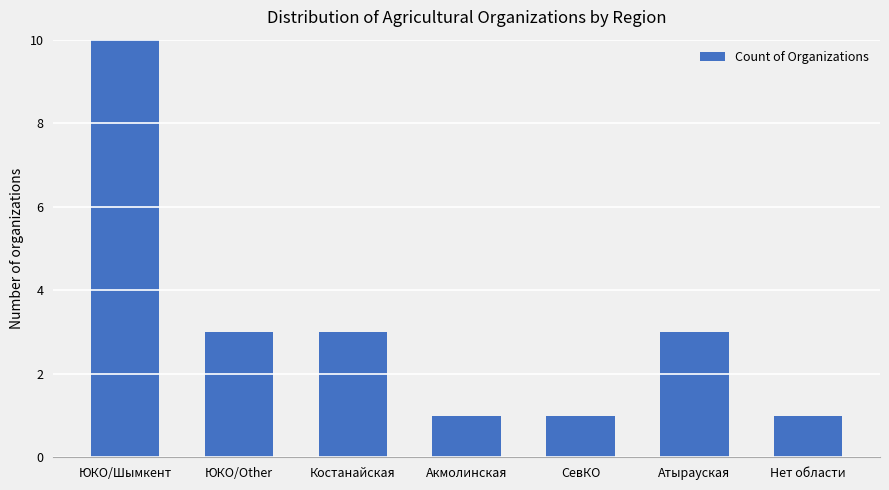

Reading left to right, list all the values displayed in this chart.

10	3	3	1	1	3	1